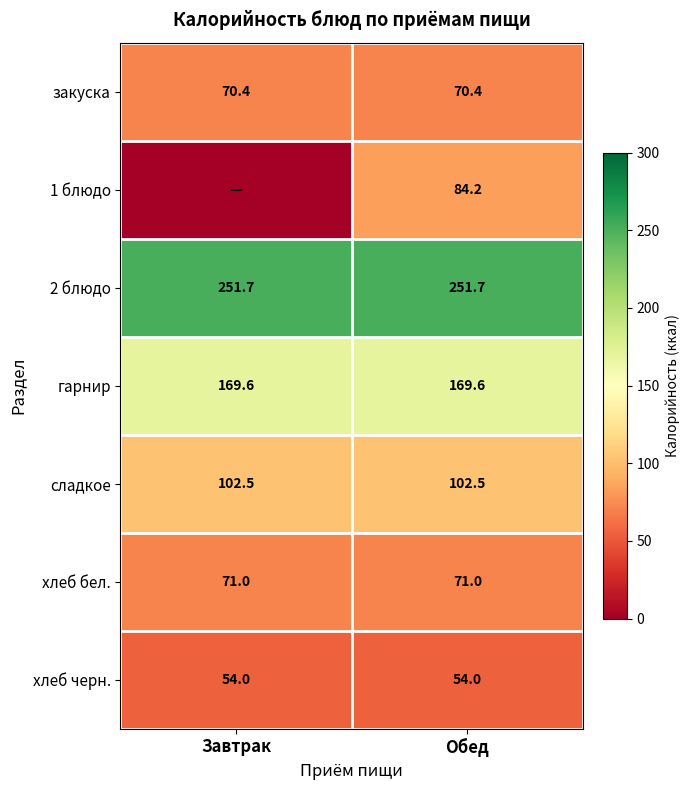

At which category is the sum across all series the highest?

Обед